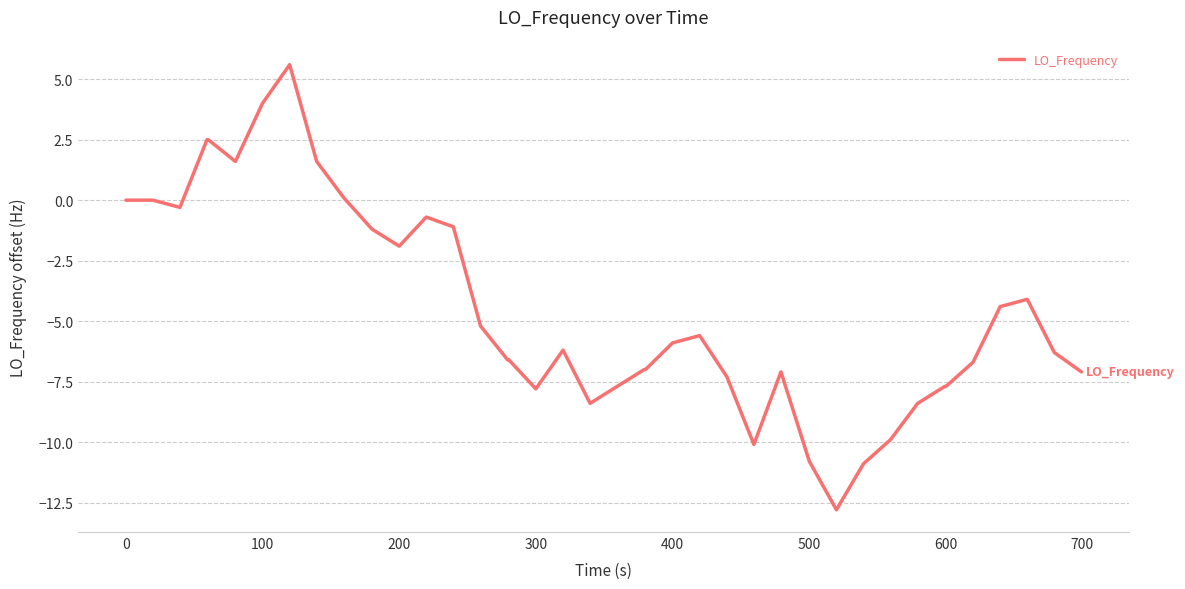

What is the smallest value displayed?

-12.8